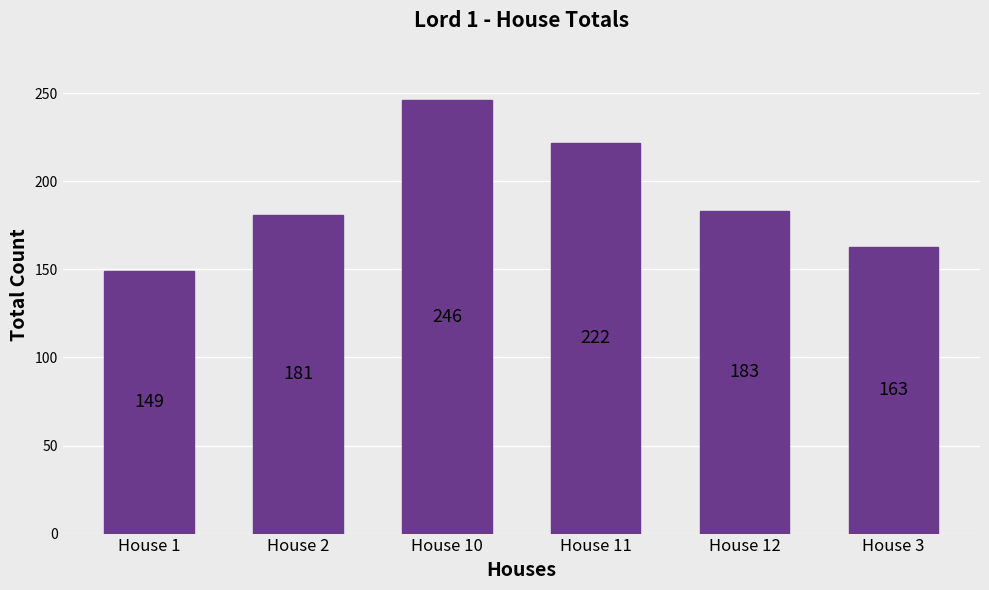

Are the bars grouped side by side (vs. stacked)?

No